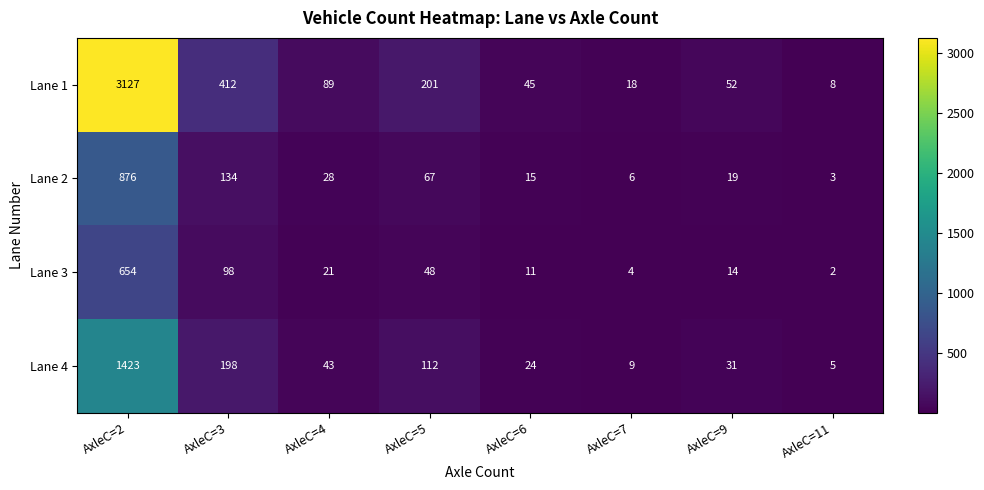

Which label corresponds to the smallest value in the chart?

AxleC=11